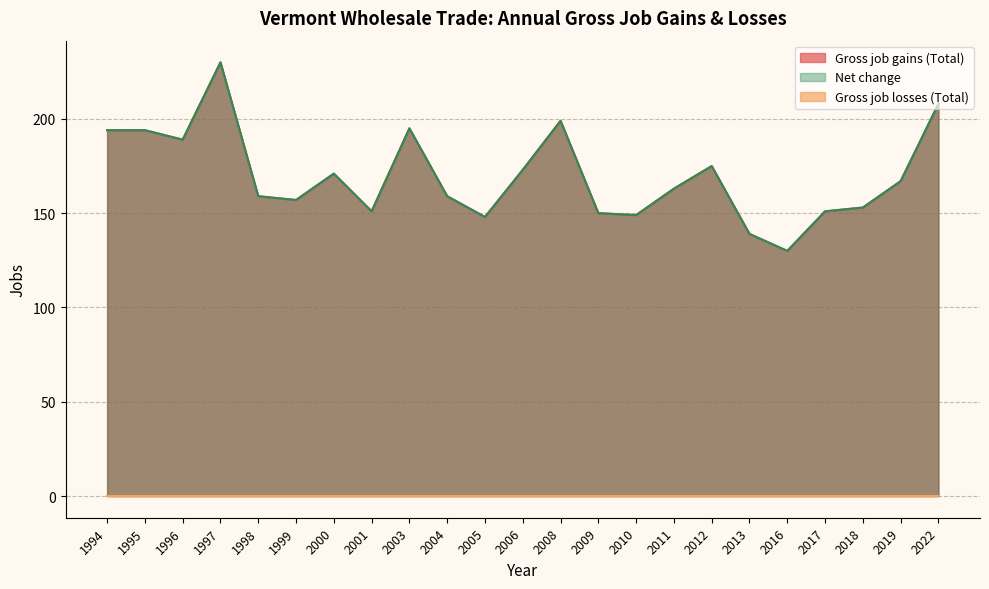

At which label is Net change closest to 180?

2012